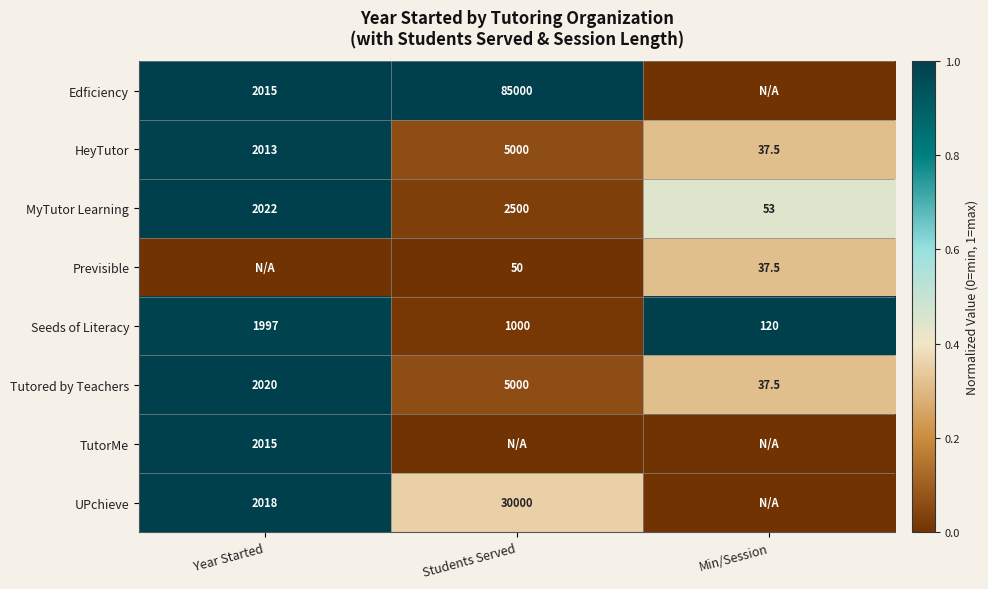

The MyTutor Learning series shows 4312.4 at Students Served. True or false?

False